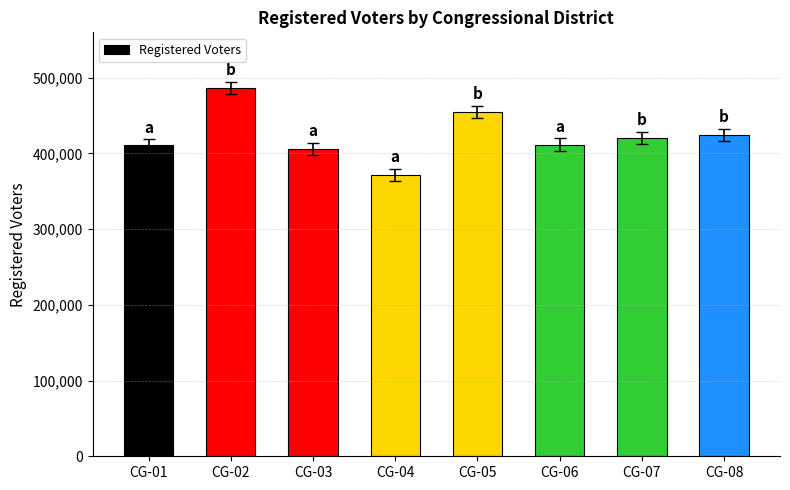

What is the sum of all values?

3387130